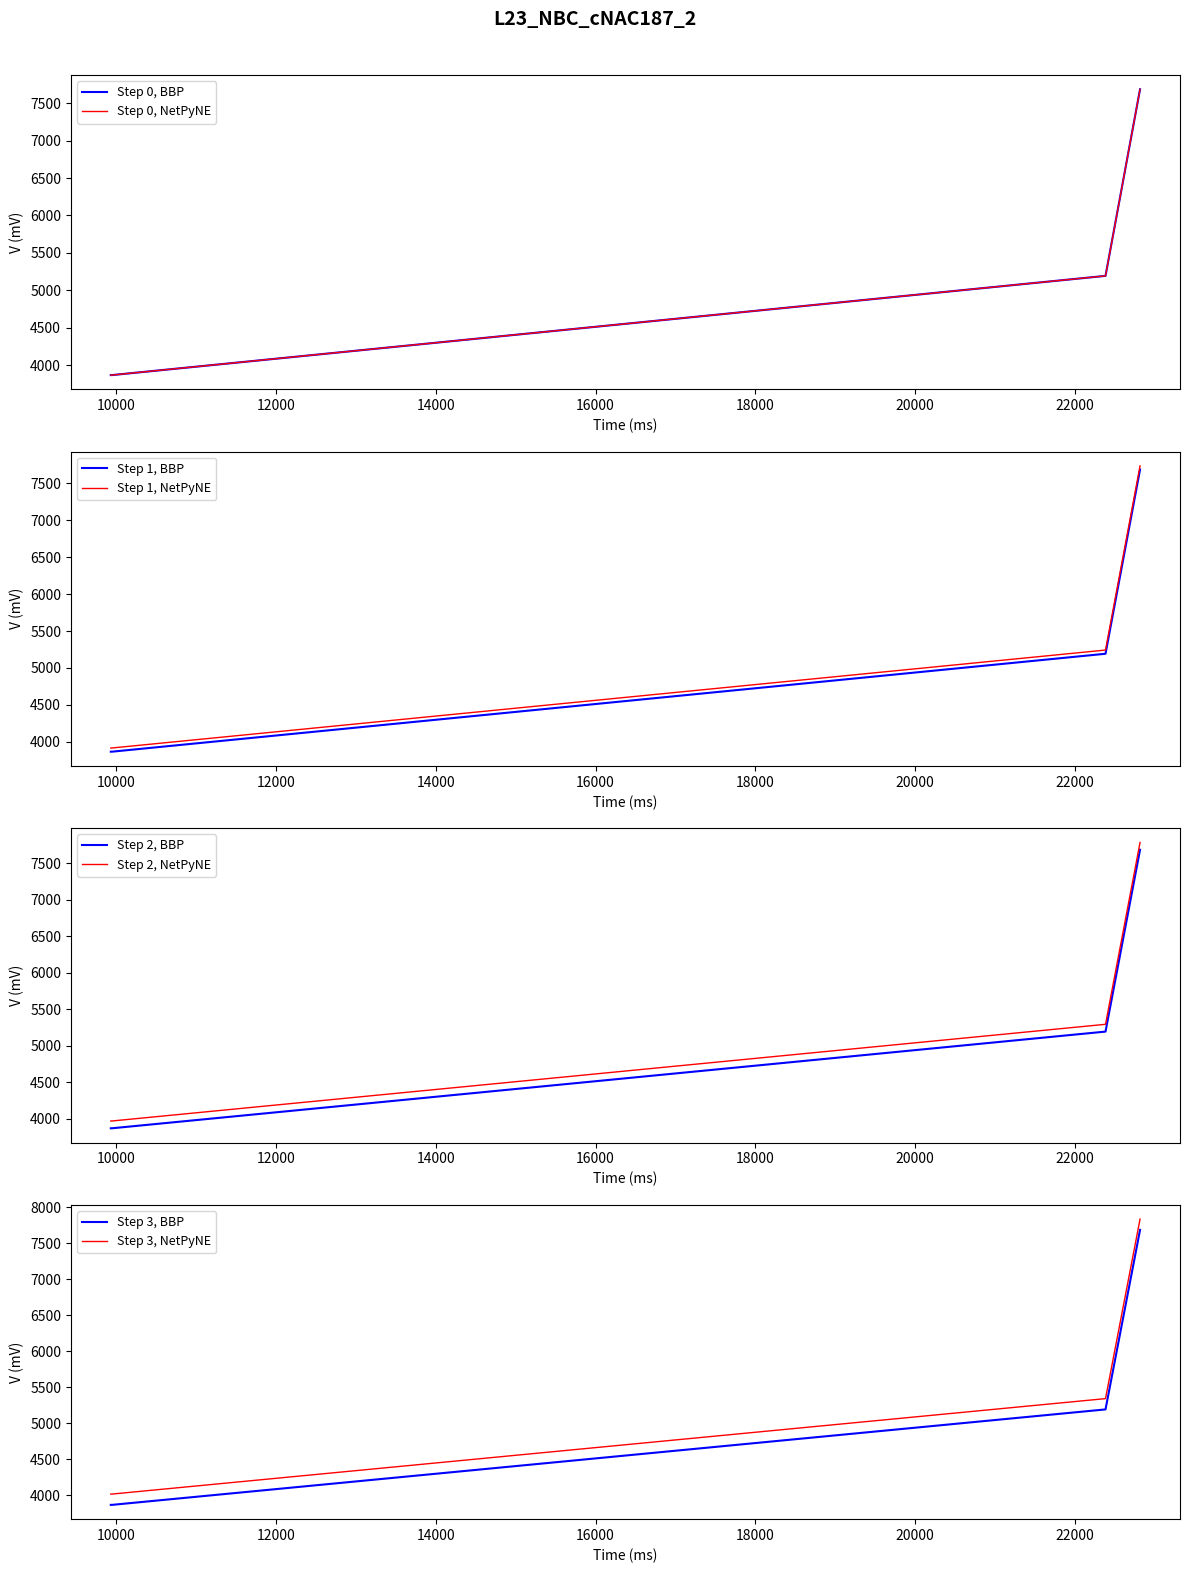

Where does the data first go above 5192?

22813